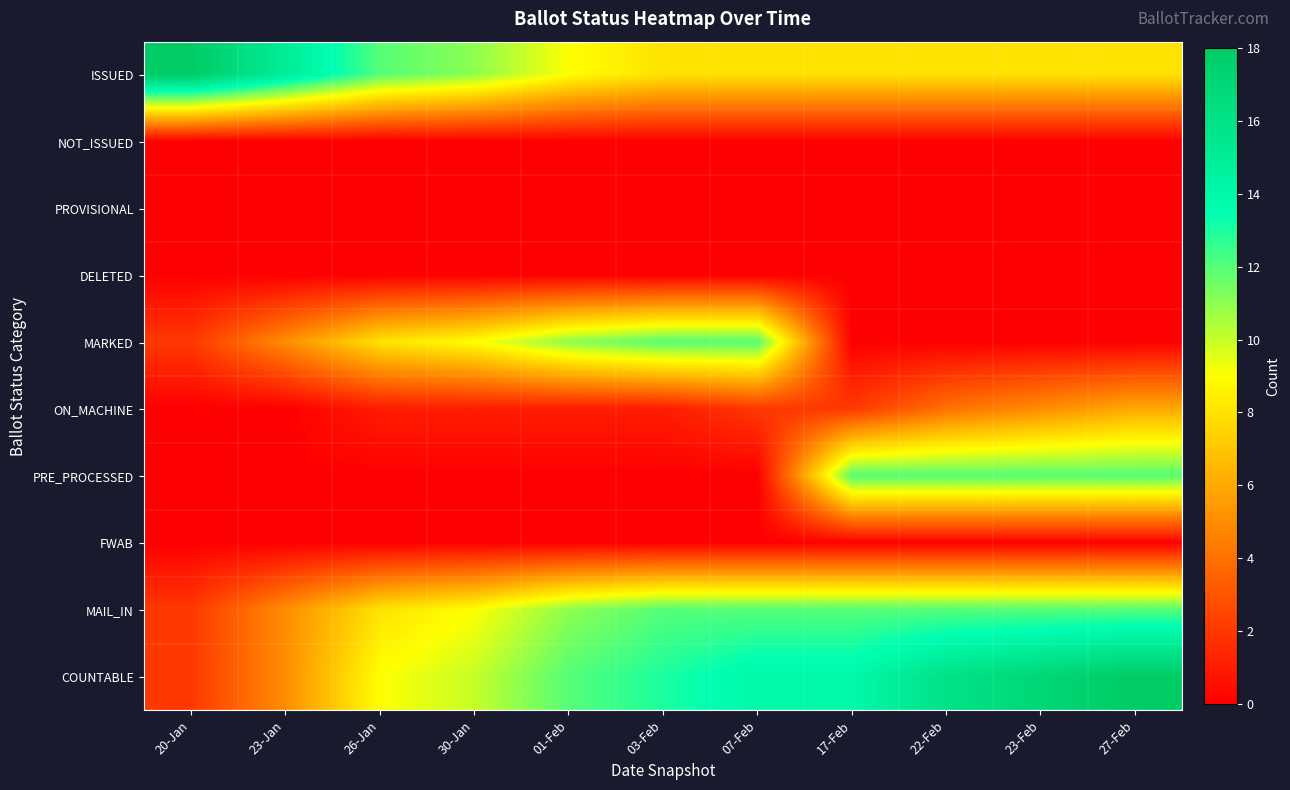

Reading left to right, what are all the values shown in this chart?

ISSUED: 20-Jan=18	23-Jan=15	26-Jan=12	30-Jan=11	01-Feb=9	03-Feb=8	07-Feb=8	17-Feb=8	22-Feb=8	23-Feb=8	27-Feb=8
NOT_ISSUED: 20-Jan=0	23-Jan=0	26-Jan=0	30-Jan=0	01-Feb=0	03-Feb=0	07-Feb=0	17-Feb=0	22-Feb=0	23-Feb=0	27-Feb=0
PROVISIONAL: 20-Jan=0	23-Jan=0	26-Jan=0	30-Jan=0	01-Feb=0	03-Feb=0	07-Feb=0	17-Feb=0	22-Feb=0	23-Feb=0	27-Feb=0
DELETED: 20-Jan=0	23-Jan=0	26-Jan=0	30-Jan=0	01-Feb=0	03-Feb=0	07-Feb=0	17-Feb=0	22-Feb=0	23-Feb=0	27-Feb=0
MARKED: 20-Jan=2	23-Jan=5	26-Jan=8	30-Jan=9	01-Feb=11	03-Feb=12	07-Feb=12	17-Feb=0	22-Feb=0	23-Feb=0	27-Feb=0
ON_MACHINE: 20-Jan=0	23-Jan=0	26-Jan=1	30-Jan=1	01-Feb=1	03-Feb=1	07-Feb=2	17-Feb=2	22-Feb=4	23-Feb=5	27-Feb=6
PRE_PROCESSED: 20-Jan=0	23-Jan=0	26-Jan=0	30-Jan=0	01-Feb=0	03-Feb=0	07-Feb=0	17-Feb=12	22-Feb=12	23-Feb=12	27-Feb=12
FWAB: 20-Jan=0	23-Jan=0	26-Jan=0	30-Jan=0	01-Feb=0	03-Feb=0	07-Feb=0	17-Feb=0	22-Feb=0	23-Feb=0	27-Feb=0
MAIL_IN: 20-Jan=2	23-Jan=5	26-Jan=8	30-Jan=9	01-Feb=11	03-Feb=12	07-Feb=12	17-Feb=12	22-Feb=12	23-Feb=12	27-Feb=12
COUNTABLE: 20-Jan=2	23-Jan=5	26-Jan=9	30-Jan=10	01-Feb=12	03-Feb=13	07-Feb=14	17-Feb=14	22-Feb=16	23-Feb=17	27-Feb=18